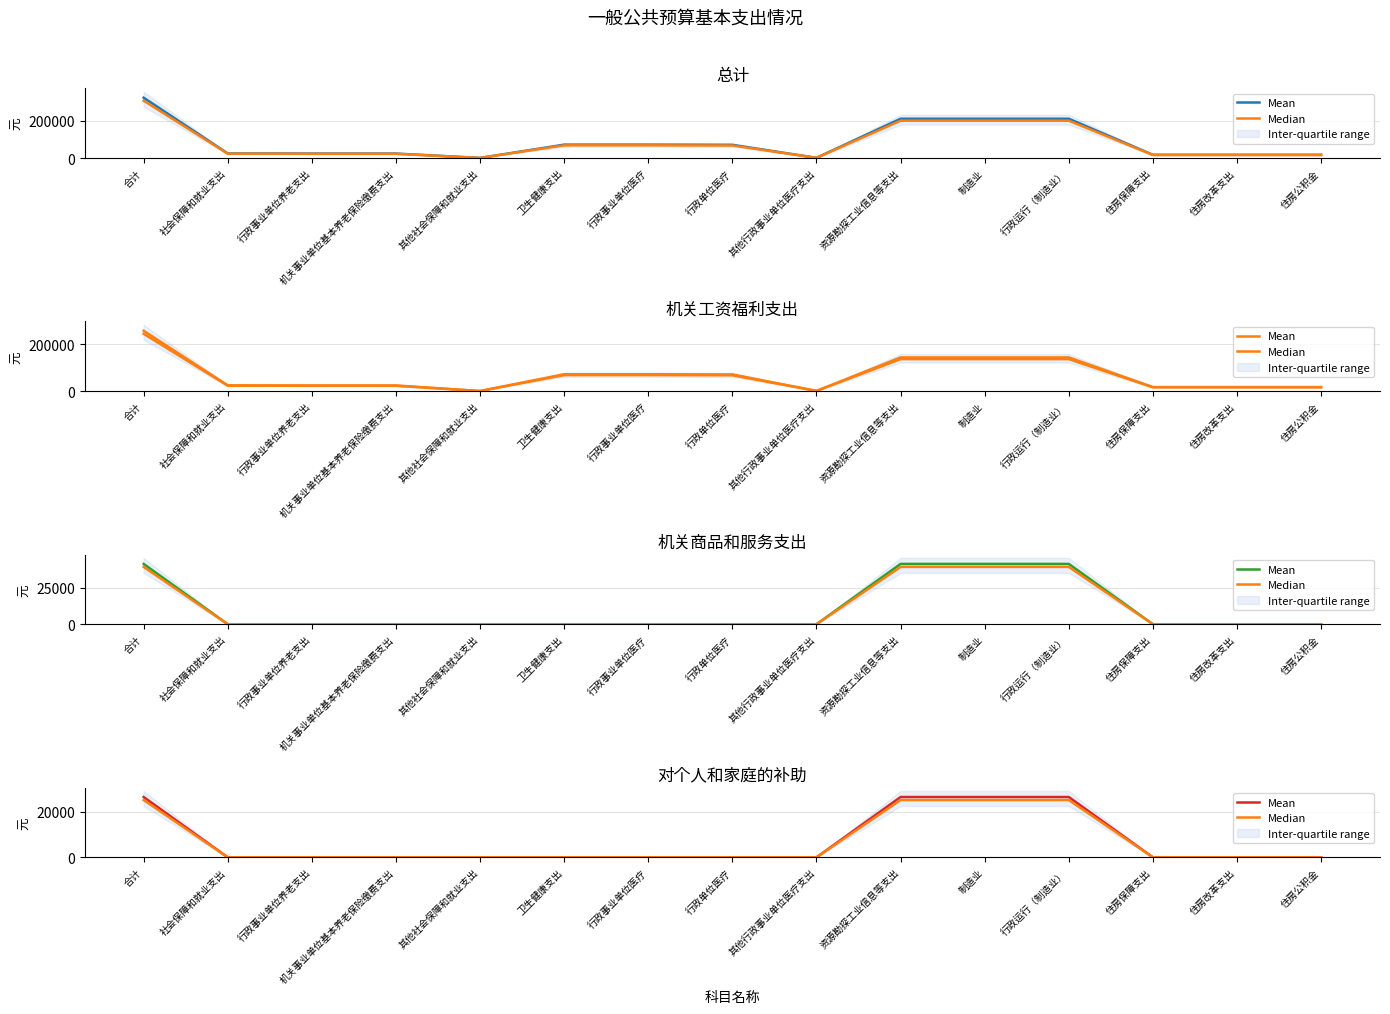

The Median series shows 25080 at 制造业. True or false?

True